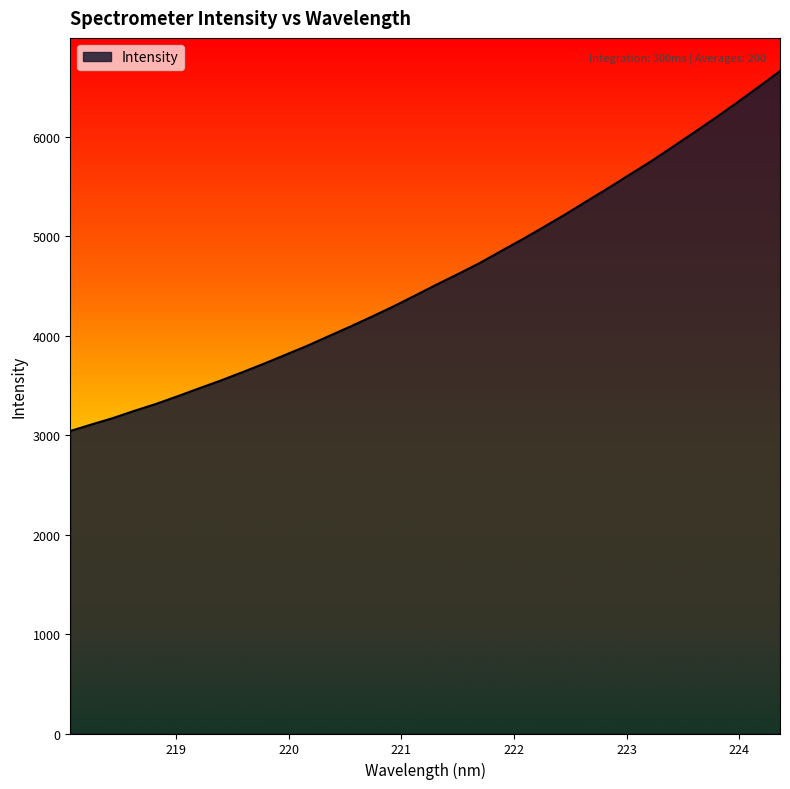

What is the smallest value displayed?

3040.4